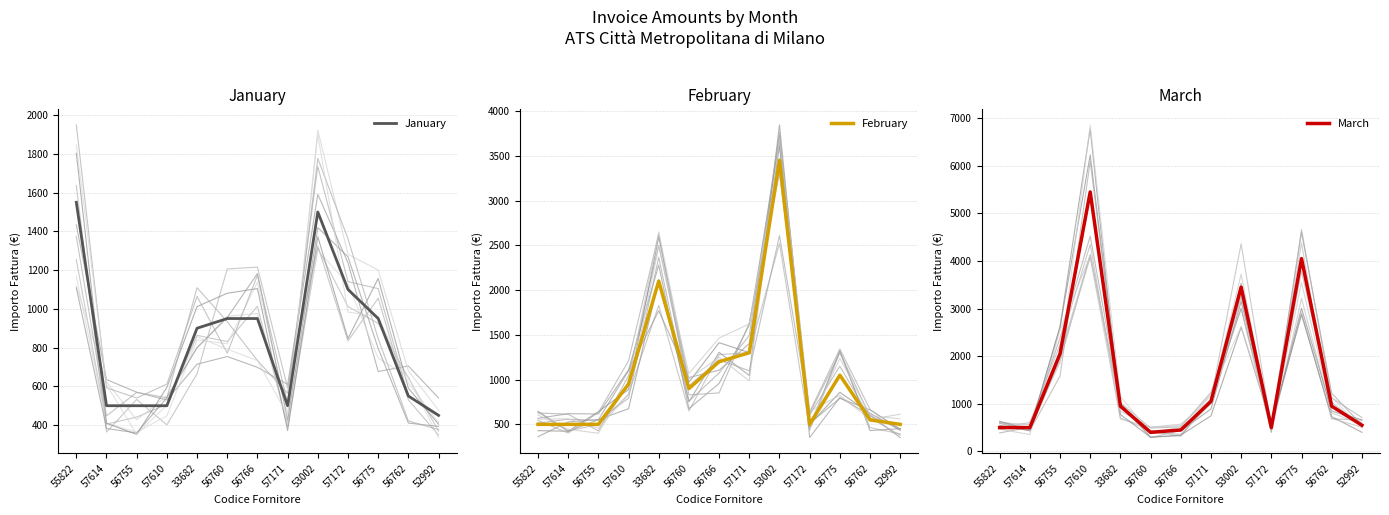

Which series ends up on top after the final intersection of March and January?

March